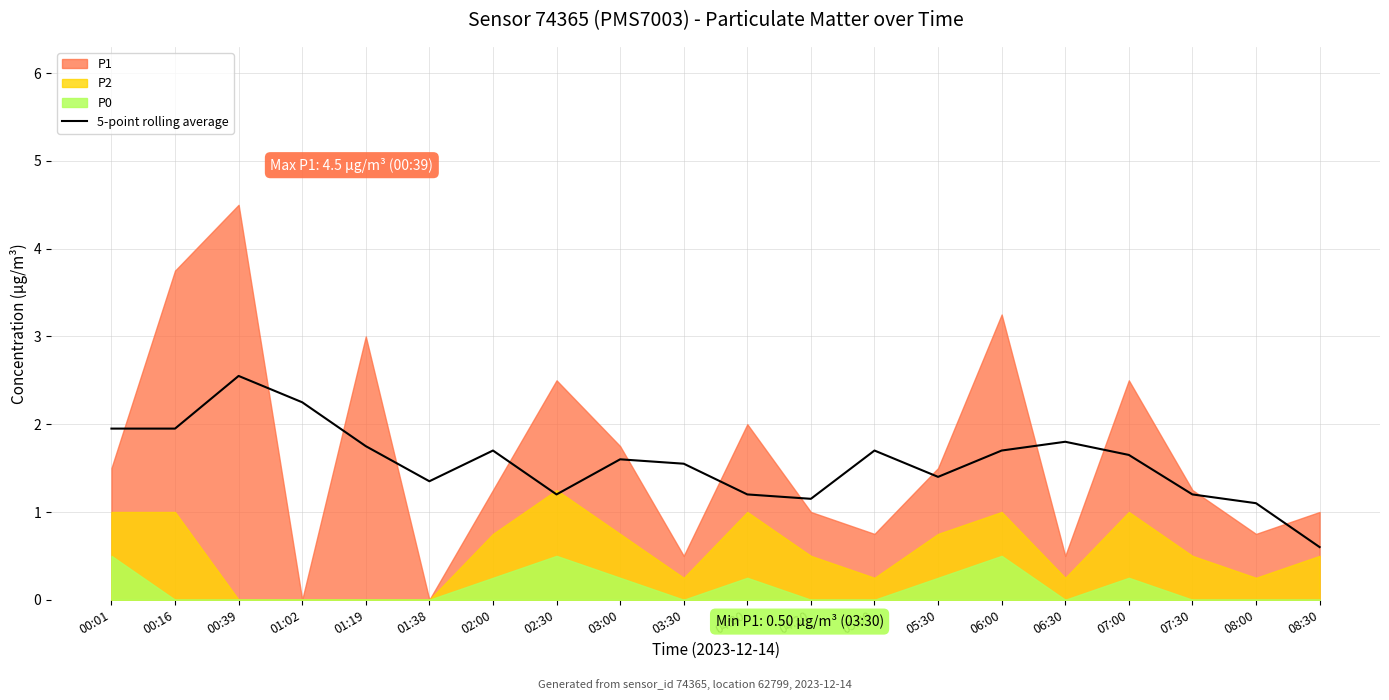

Reading left to right, transcribe all the data shown in this chart.

2.0	2.0	2.6	2.2	1.8	1.4	1.7	1.2	1.6	1.6	1.2	1.1	1.7	1.4	1.7	1.8	1.6	1.2	1.1	0.6